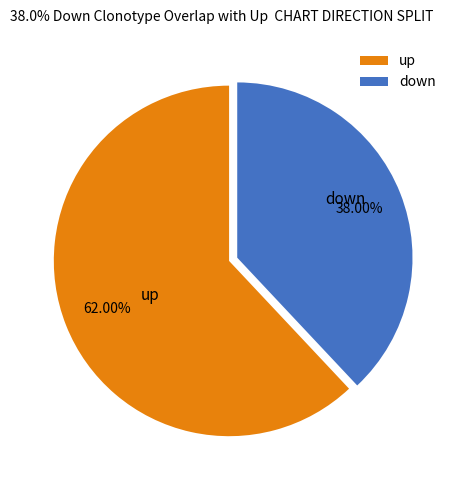

Which slice is the largest?

up